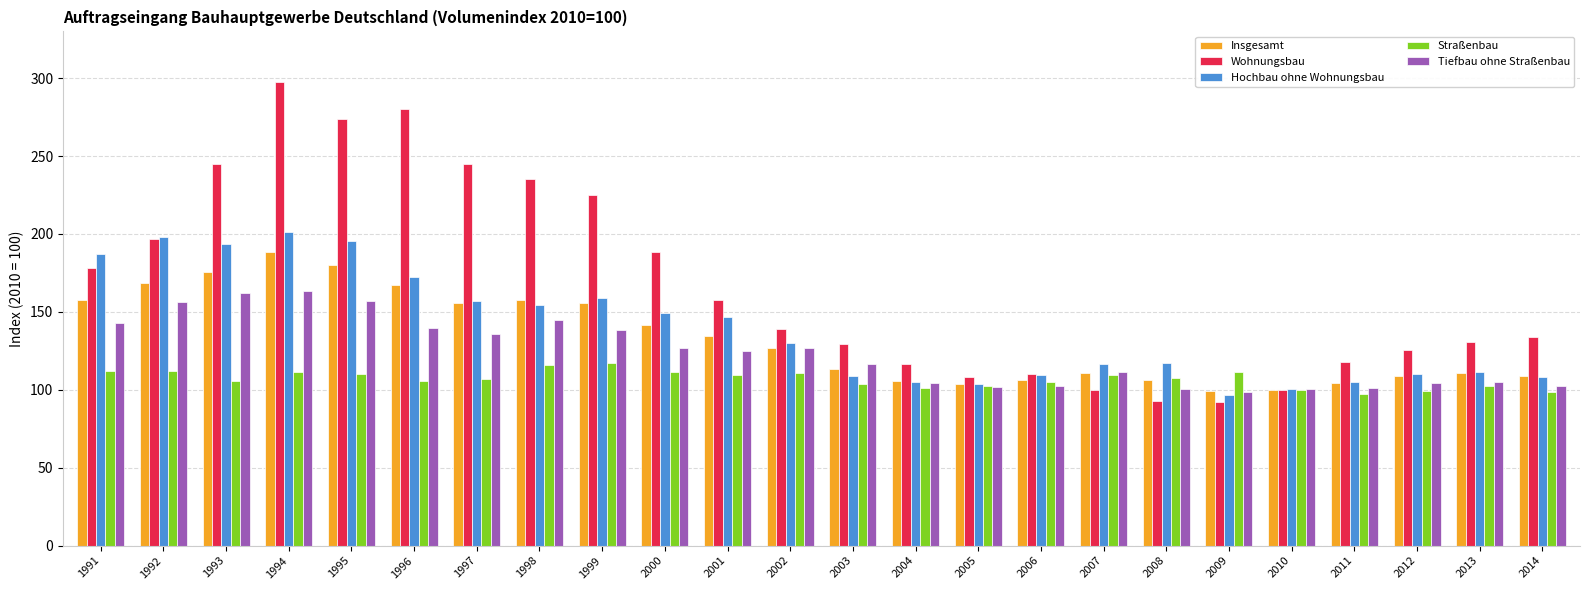

Are the bars horizontal?

No